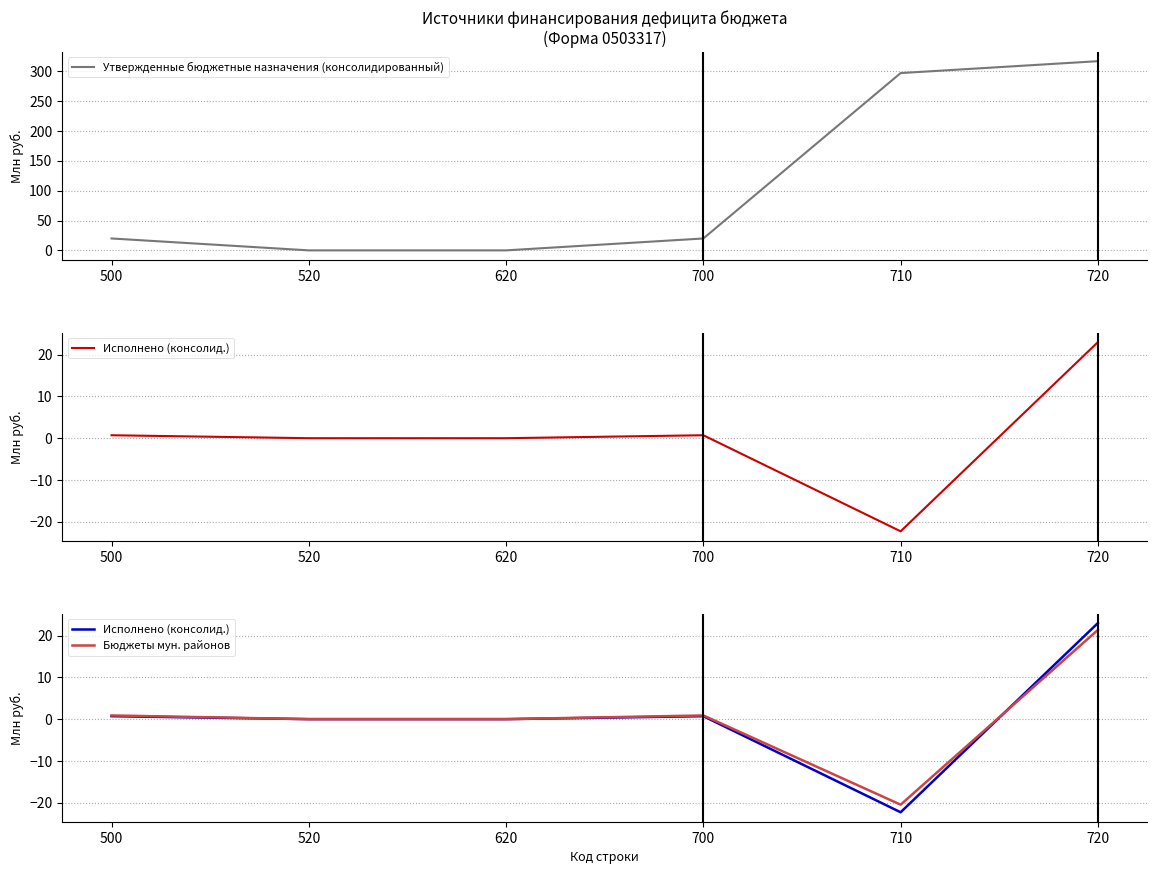

Reading right to left, extract all data points from this chart.

Утвержденные бюджетные назначения (консолидированный): 316.7	296.8	19.9	0.0	0.0	19.9
Исполнено (консолид.): 23.0	-22.3	0.7	0.0	0.0	0.7
Бюджеты мун. районов: 21.4	-20.5	0.9	0.0	0.0	0.9